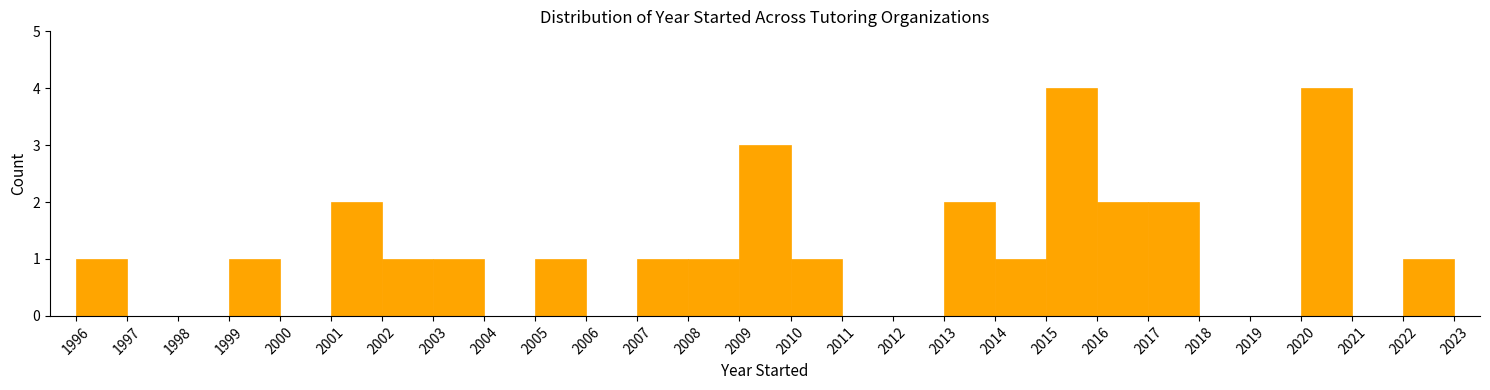

What is the height of the bar covering 2016 to 2017 on the x-axis? The values are not printed on the chart, so give them approximately, as read against the axis.

2